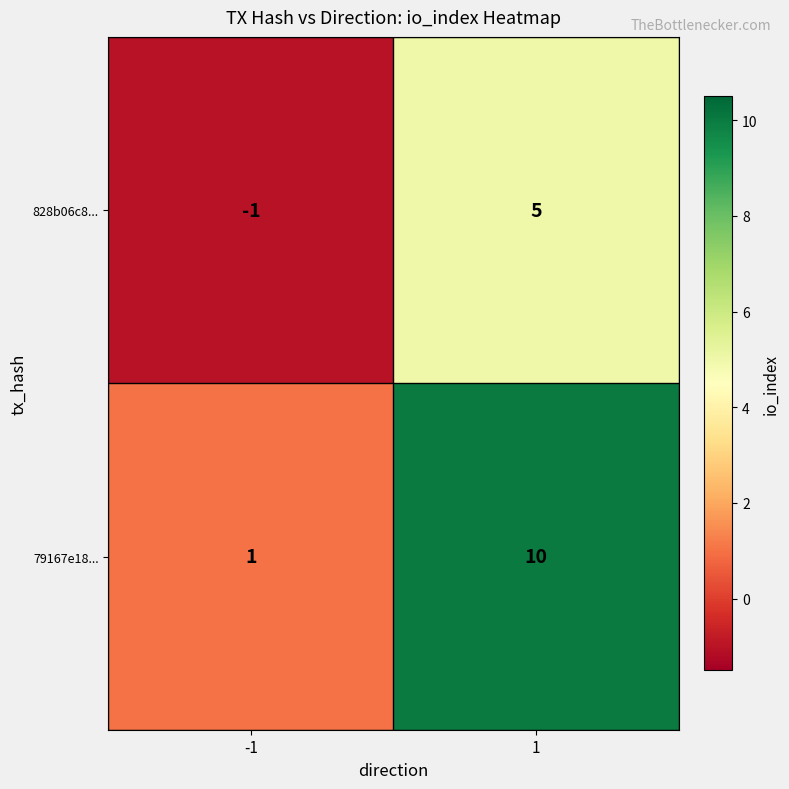

At how many categories does at least one series exceed 6?

1